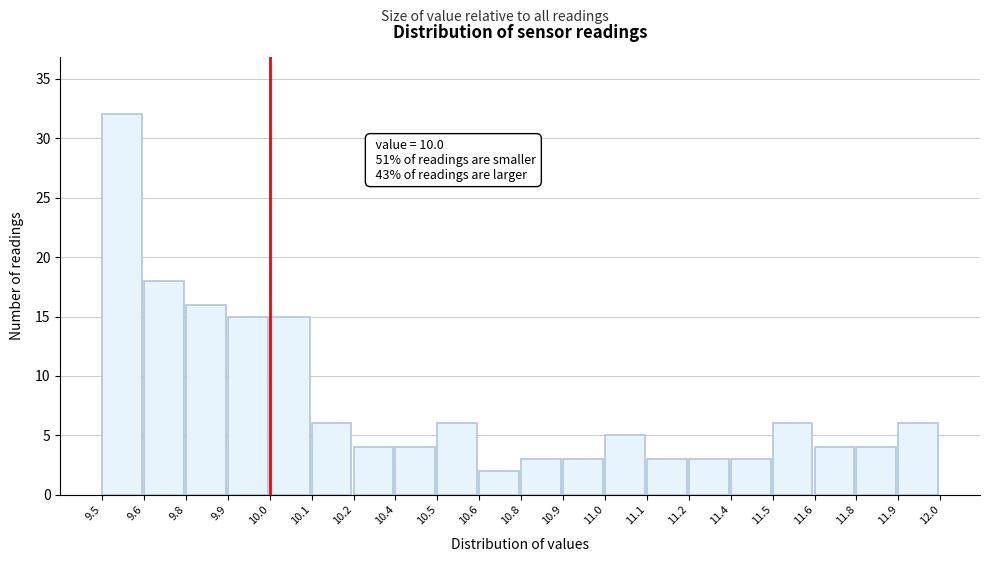

Reading left to right, transcribe all the data shown in this chart.

32	18	16	15	15	6	4	4	6	2	3	3	5	3	3	3	6	4	4	6